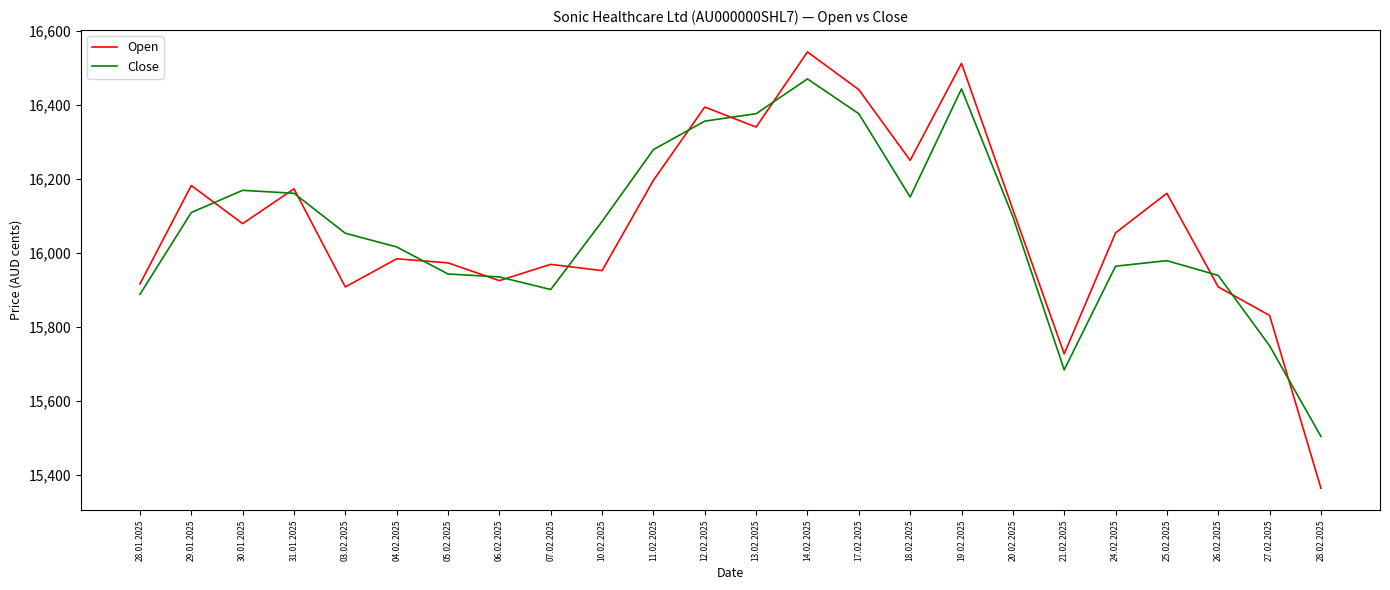

List the series in order of their overall mean, lowest first.

Close, Open